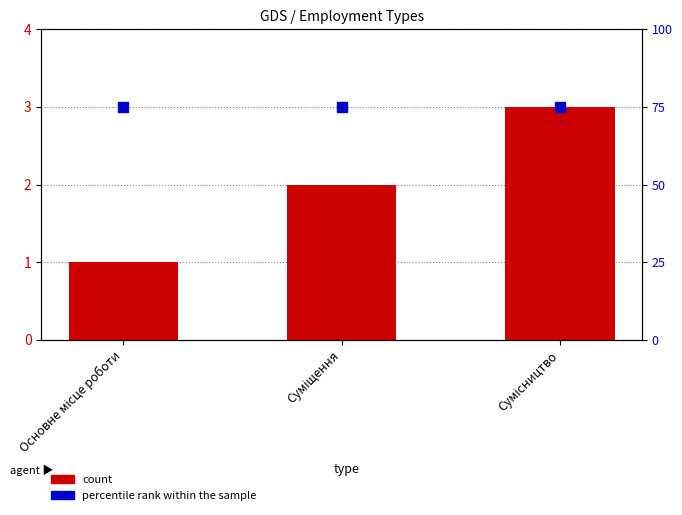

Which series has the largest total across all categories?

percentile rank within the sample